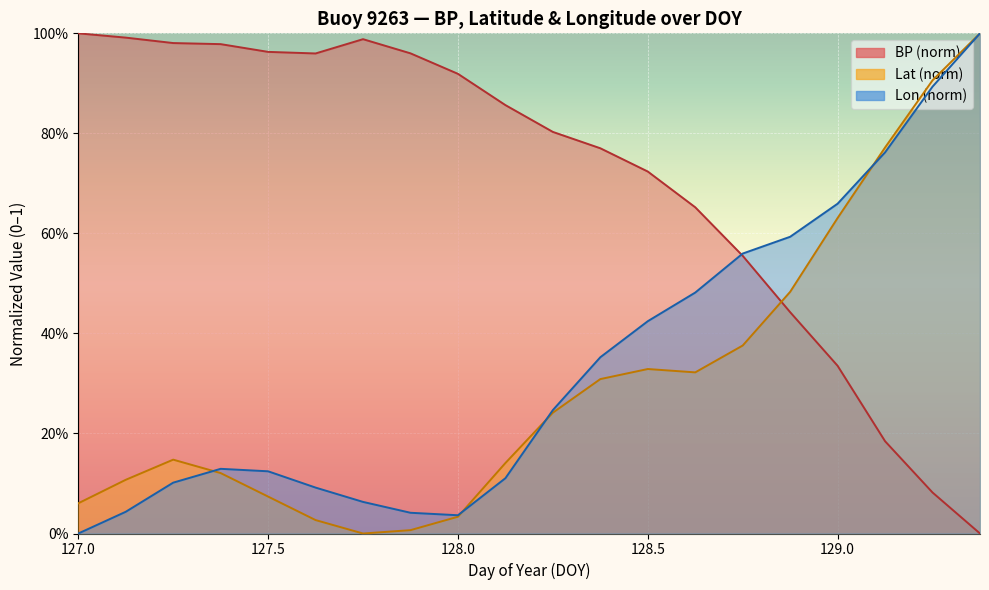

What is the total value across all series at 127.375?

1.2